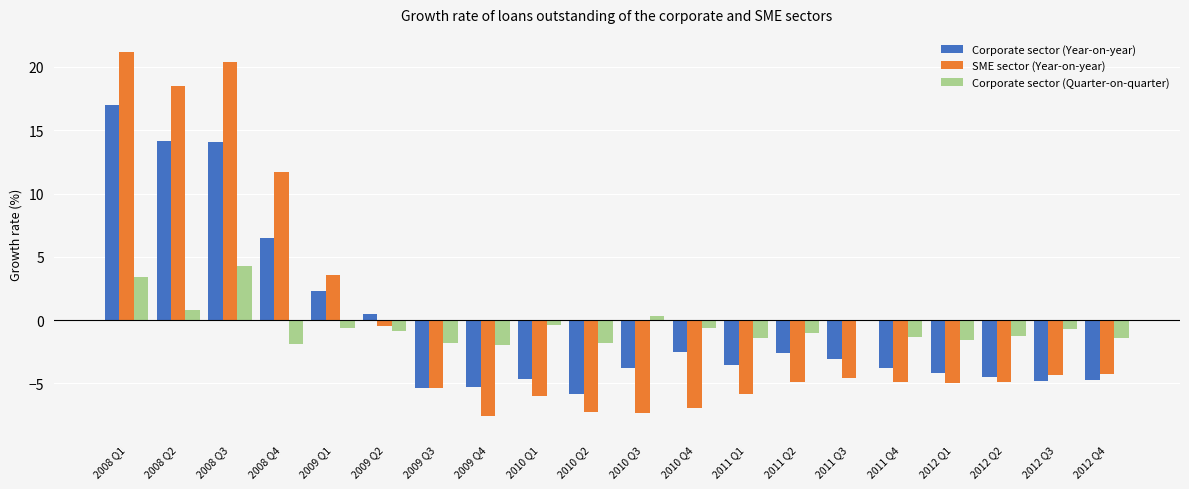

Which series has the largest range (max minus min)?

SME sector (Year-on-year)